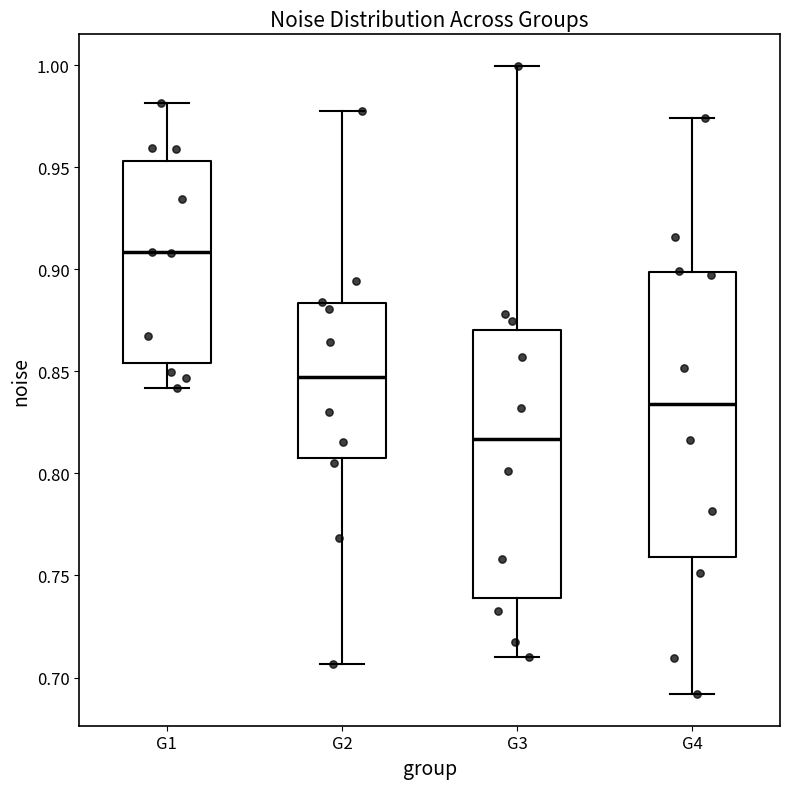

Where does the lower whisker of the box for G3 end on the y-axis? The values are not printed on the chart, so give them approximately, as read against the axis.

0.710